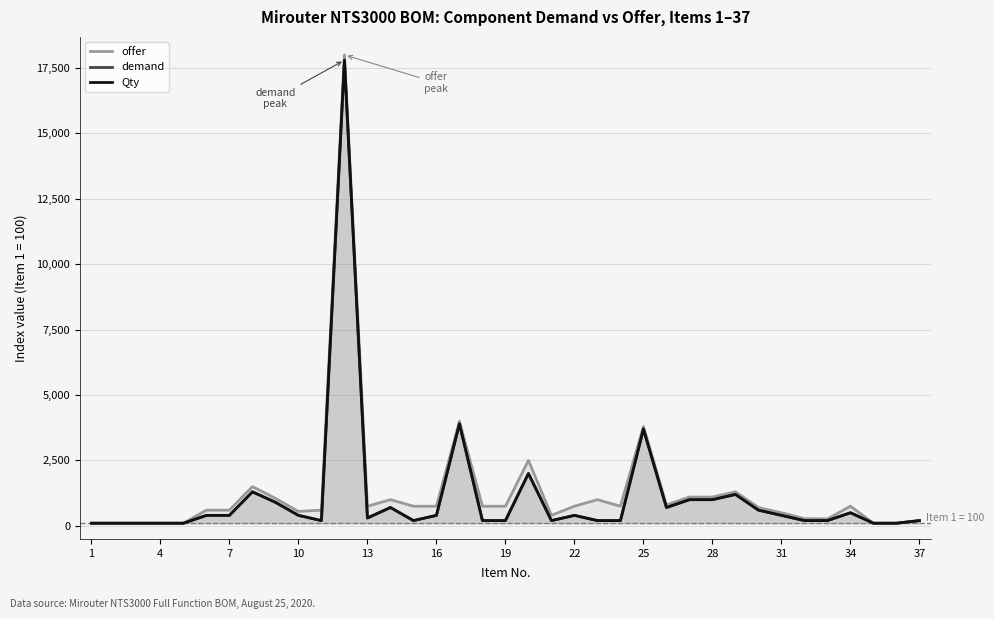

True or false: Qty and demand cross at least once.

False